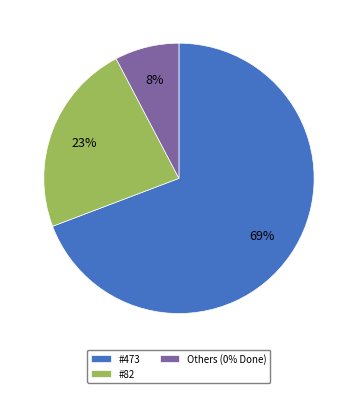

Is there any slice that represents more than half of the pie?

Yes